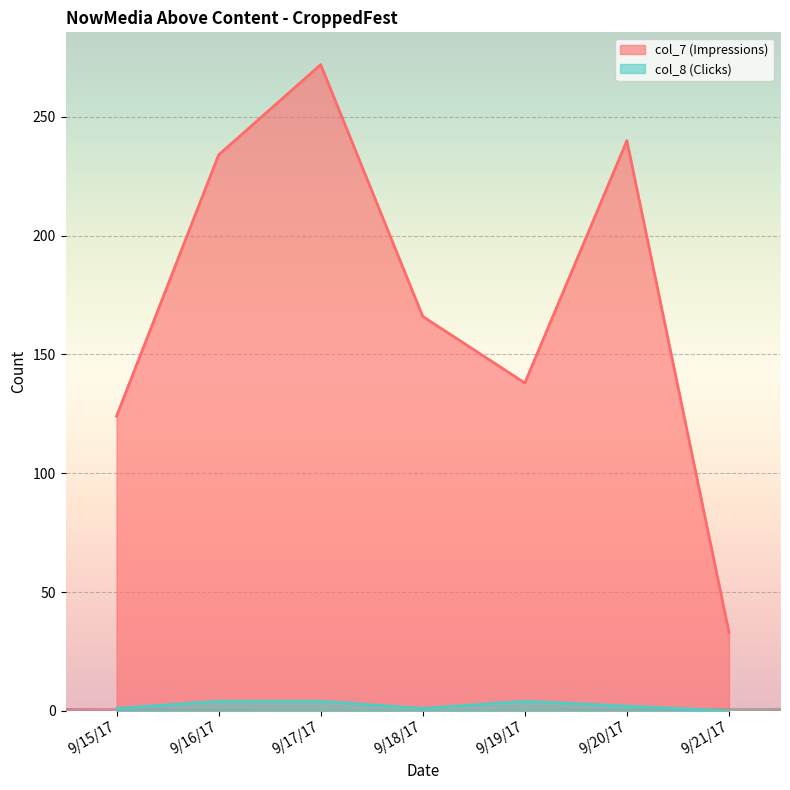

The col_8 (Clicks) series shows 1 at 9/17/17. True or false?

False